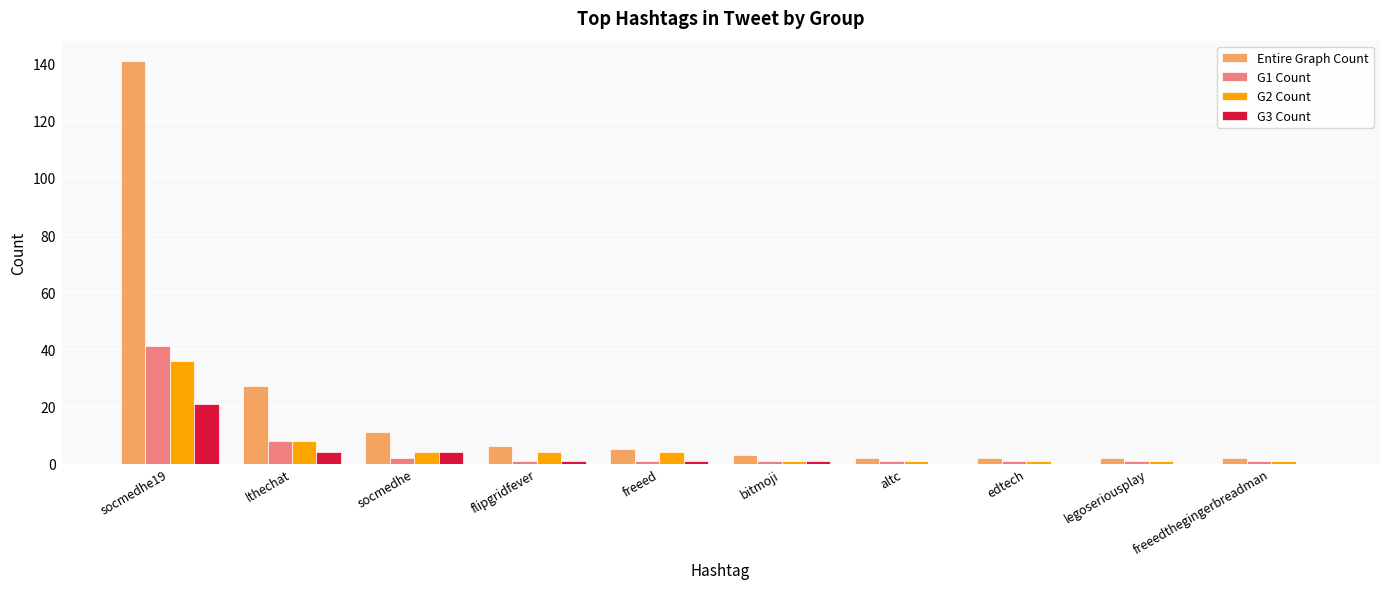

Reading right to left, extract all data points from this chart.

Entire Graph Count: 2	2	2	2	3	5	6	11	27	141
G1 Count: 1	1	1	1	1	1	1	2	8	41
G2 Count: 1	1	1	1	1	4	4	4	8	36
G3 Count: 0	0	0	0	1	1	1	4	4	21